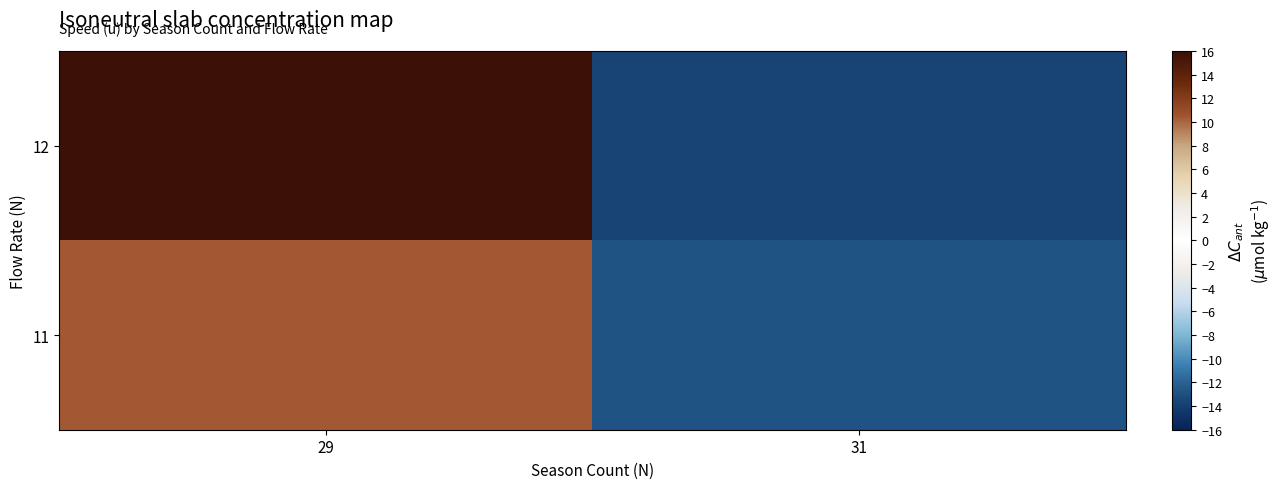

Which has a higher value, 31 or 29?

29